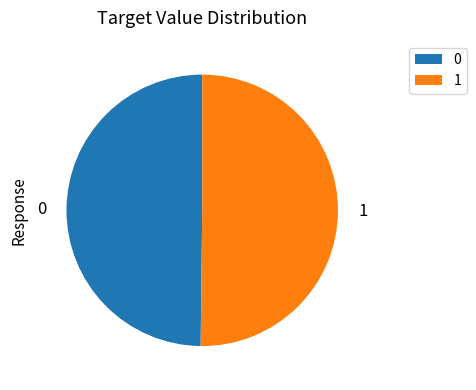

What is the ratio of the value at 0 to the value at 1?

1.0